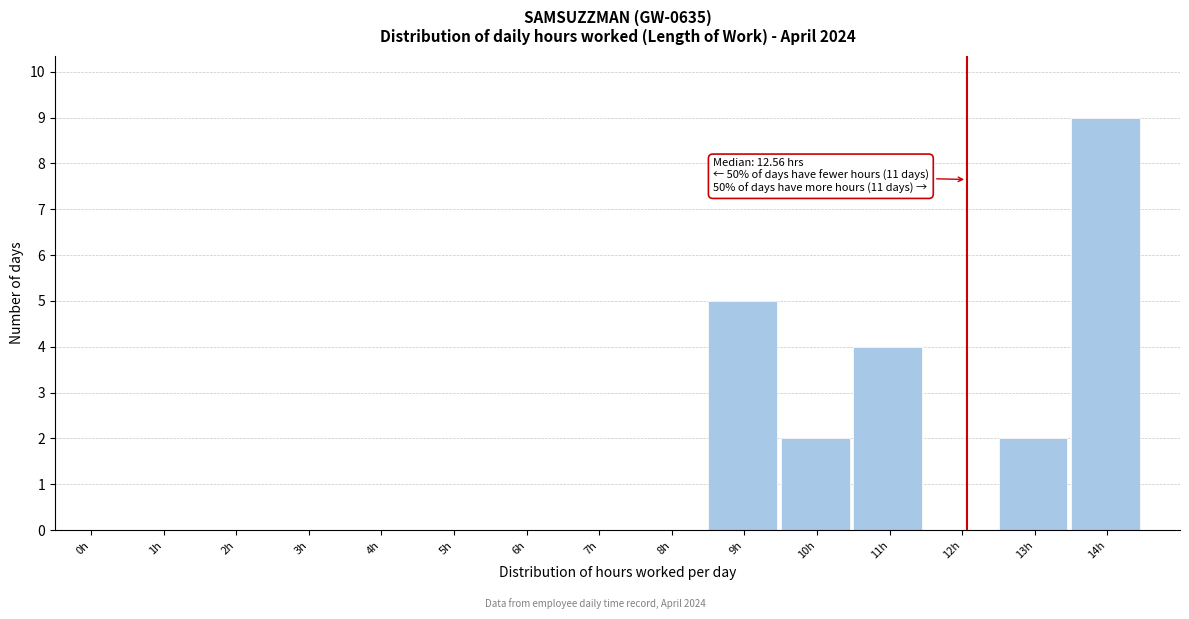

Reading left to right, transcribe all the data shown in this chart.

0h=0	1h=0	2h=0	3h=0	4h=0	5h=0	6h=0	7h=0	8h=0	9h=5	10h=2	11h=4	12h=0	13h=2	14h=9